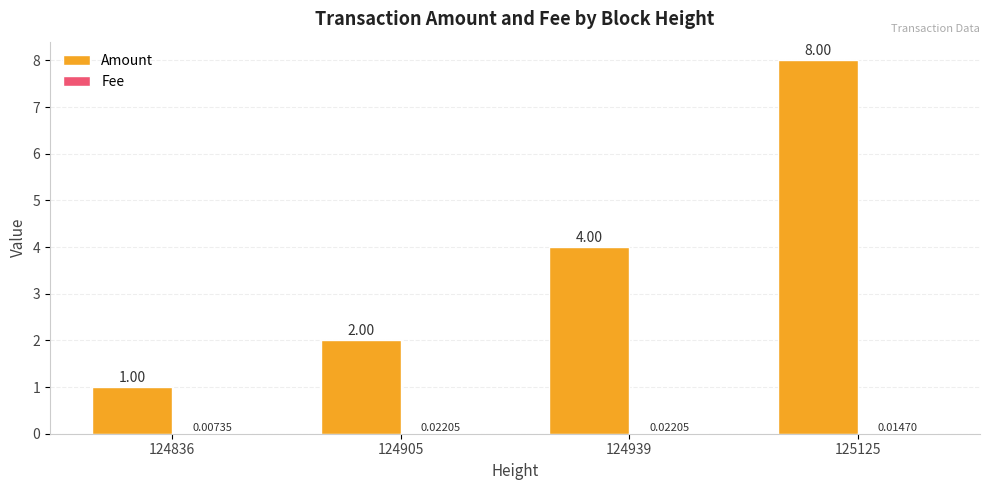

At which category is the sum across all series the highest?

125125